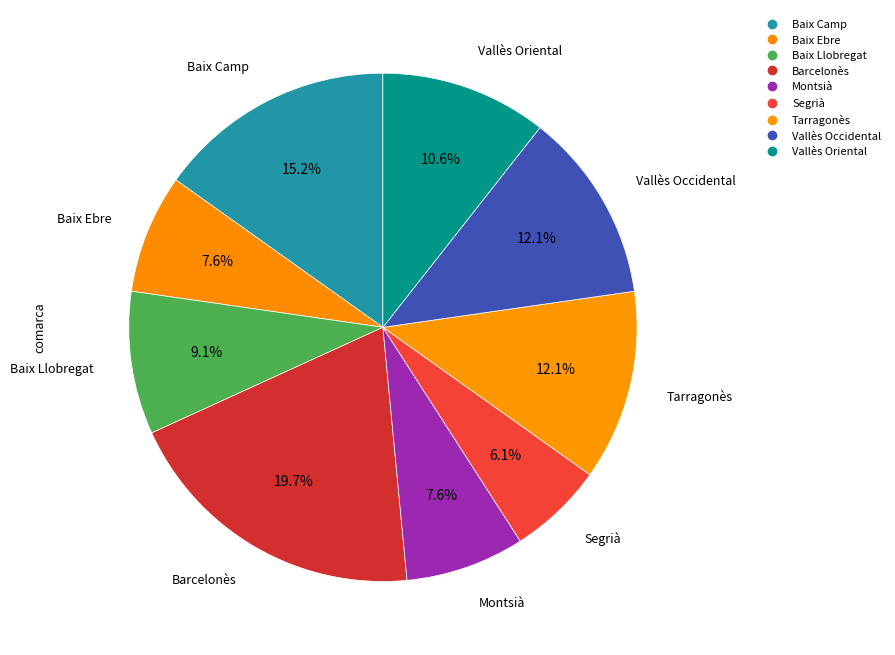

To the nearest percent, what percentage of the pie is Segrià?

6%